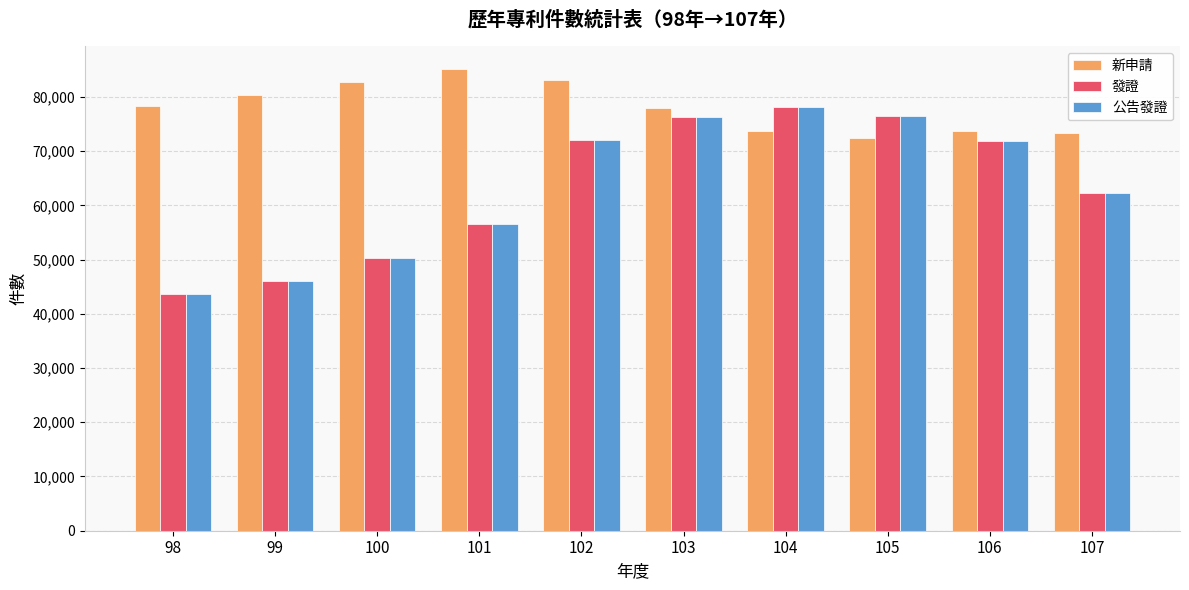

True or false: 發證 has a value of 43749 at 98.

True